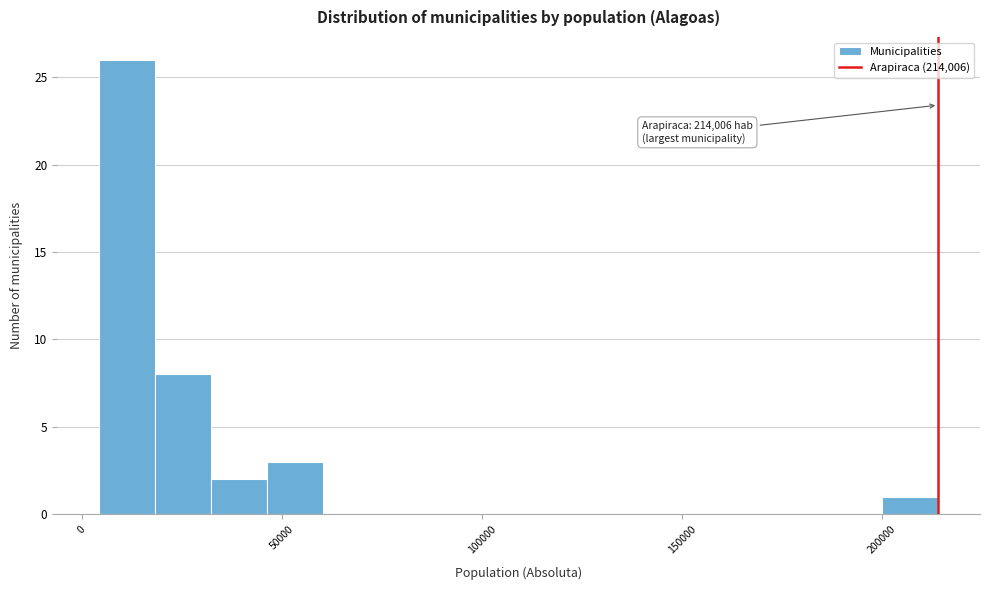

Read against the x-axis, roughly where is the centre of the tallest bar?

10000